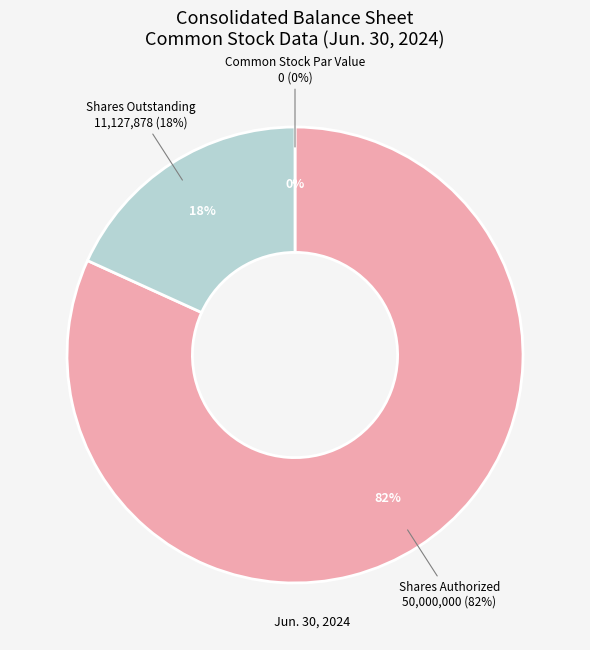

Rank the categories by value from highest to lowest.

Shares Authorized, Shares Outstanding, Common Stock Par Value